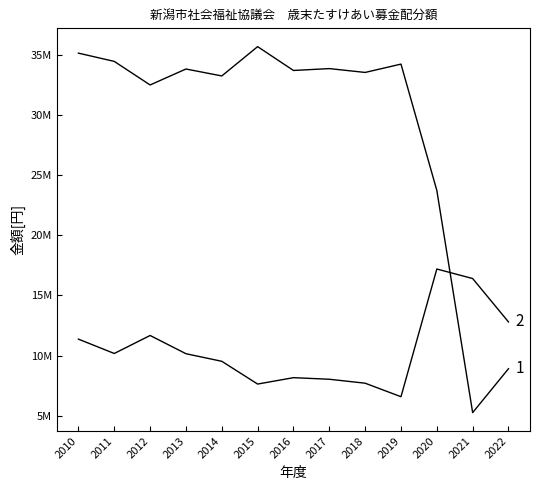

Is this an area chart (filled region under the line)?

No